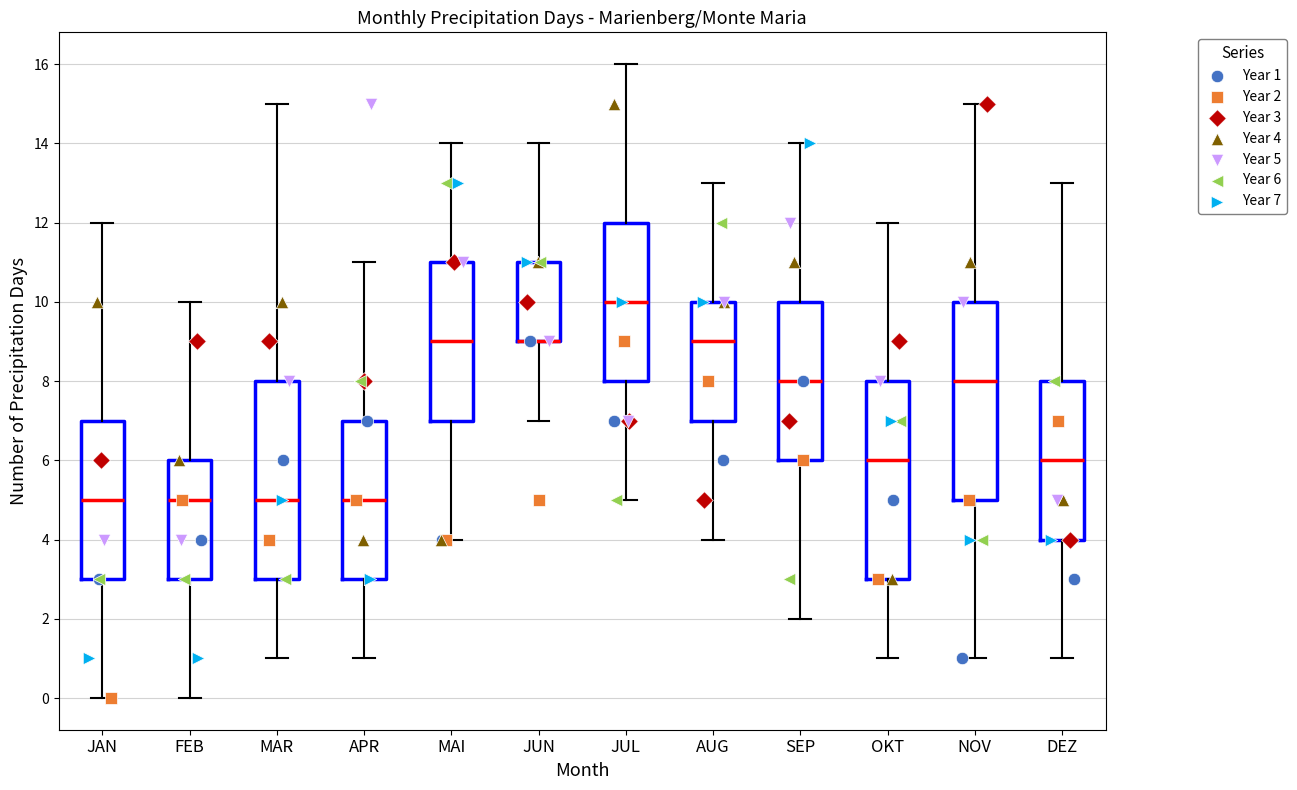

Reading left to right, transcribe this box plot: for each box, give where its median line is, the range the box spans, and where its two whiskers end, as read against the y-axis. The values are not printed on the chart, so give them approximately, as read against the axis.

JAN: median 5, box 3 to 7, whiskers 0 to 12
FEB: median 5, box 3 to 6, whiskers 0 to 10
MAR: median 5, box 3 to 8, whiskers 1 to 15
APR: median 5, box 3 to 7, whiskers 1 to 11
MAI: median 9, box 7 to 11, whiskers 4 to 14
JUN: median 9 (drawn on the box's lower edge), box 9 to 11, whiskers 7 to 14
JUL: median 10, box 8 to 12, whiskers 5 to 16
AUG: median 9, box 7 to 10, whiskers 4 to 13
SEP: median 8, box 6 to 10, whiskers 2 to 14
OKT: median 6, box 3 to 8, whiskers 1 to 12
NOV: median 8, box 5 to 10, whiskers 1 to 15
DEZ: median 6, box 4 to 8, whiskers 1 to 13